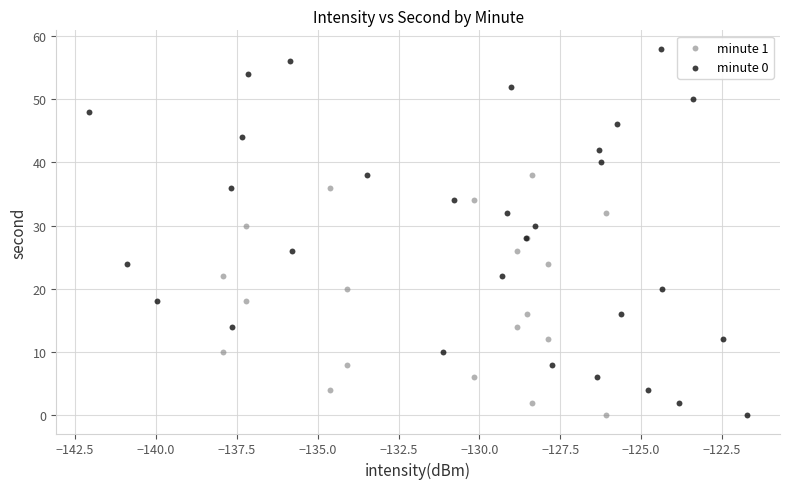

Which series reaches the maximum Y coordinate?

minute 0